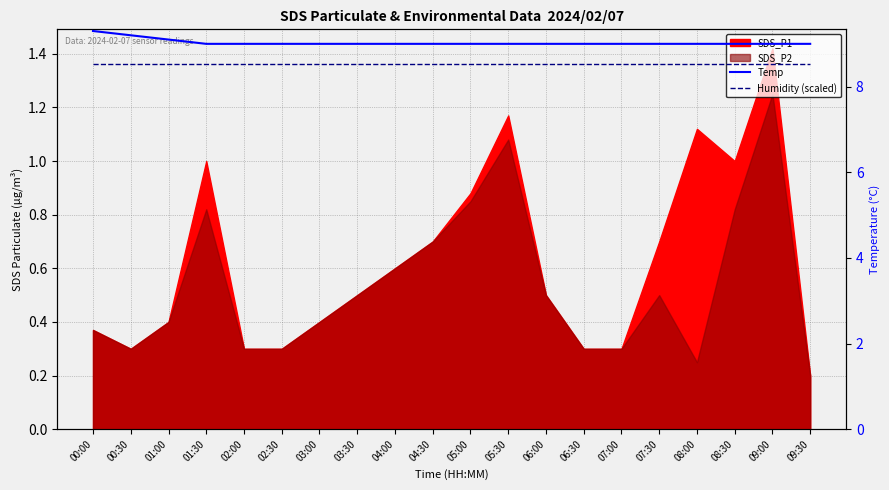

True or false: Humidity (scaled) has more than 2 interior local peaks.

False